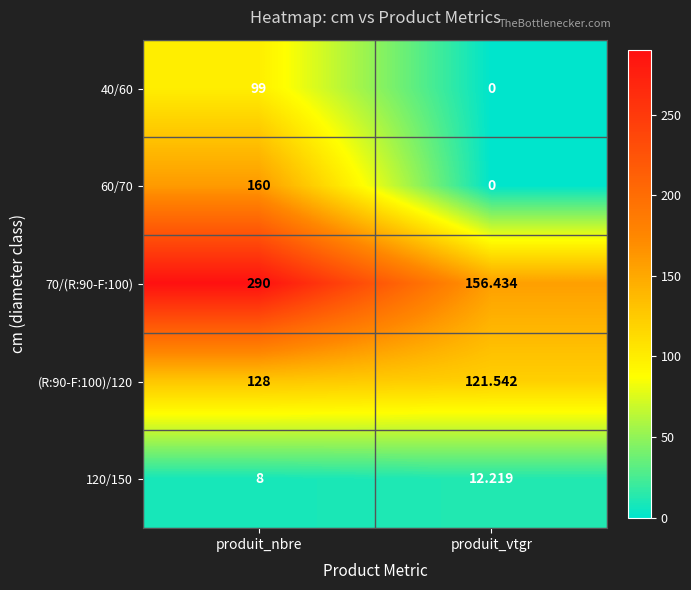

What is the spread (max minus min) of values at produit_vtgr?

156.4